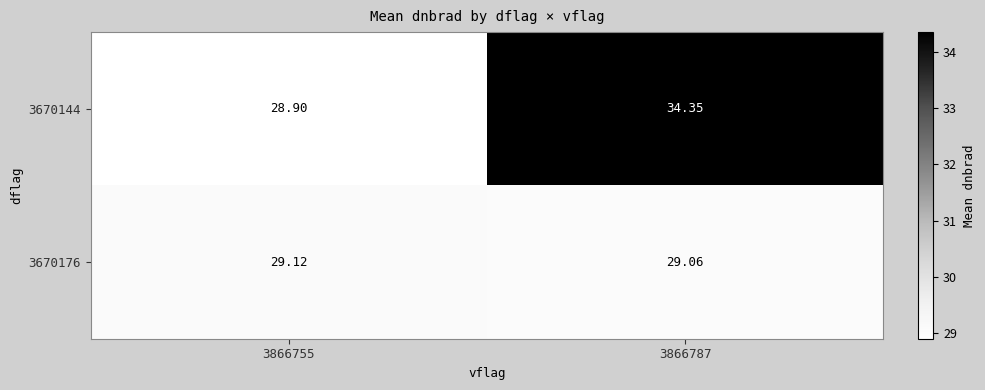

Rank the series by their maximum value, from lowest to highest.

3670176, 3670144